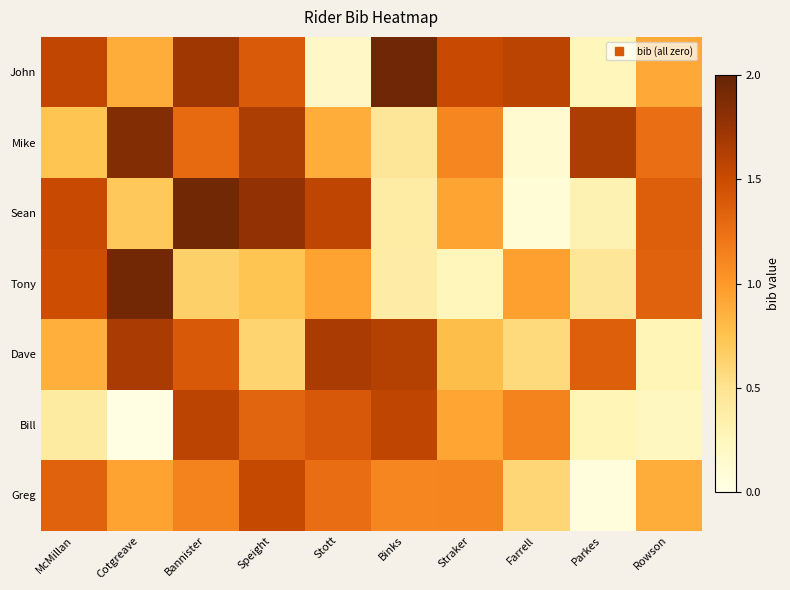

Rank the series at Cotgreave from highest to lowest value.

Tony, Mike, Dave, Greg, John, Sean, Bill